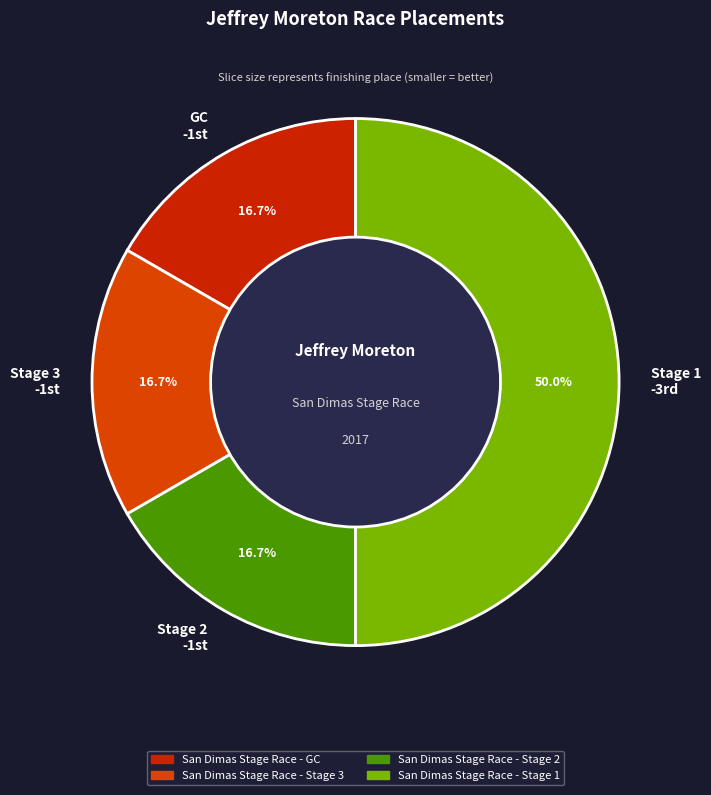

Which category has the biggest portion of the pie?

Stage 1 -3rd